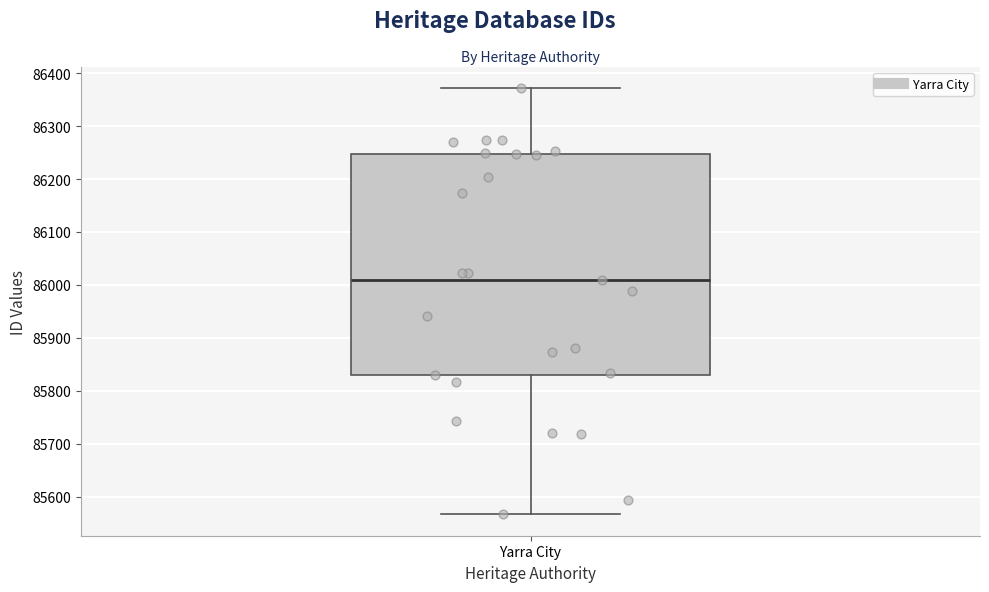

Transcribe this box plot: give where the median line is, the range the box spans, and where the two whiskers end, as read against the y-axis. The values are not printed on the chart, so give them approximately, as read against the axis.

median 86010, box 85830 to 86250, whiskers 85570 to 86370